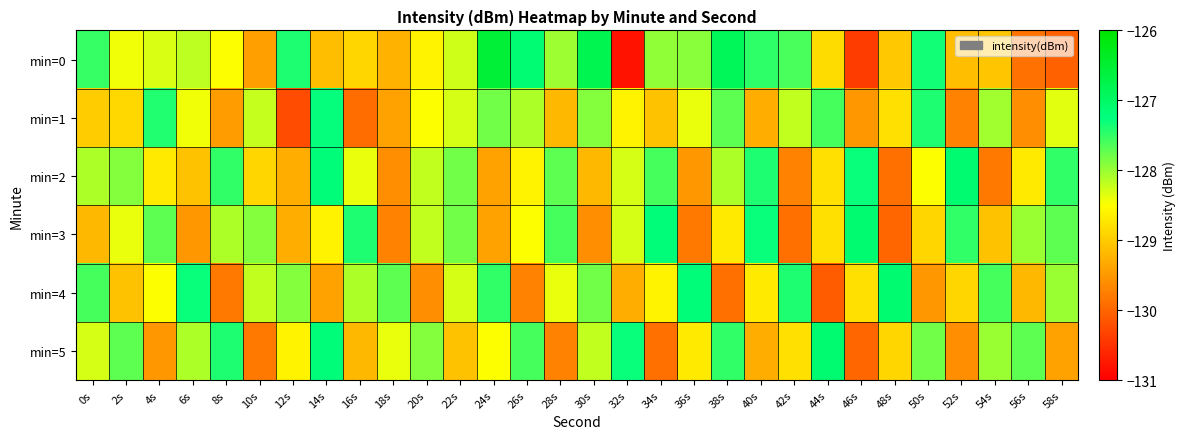

How many data points does each series have?

30